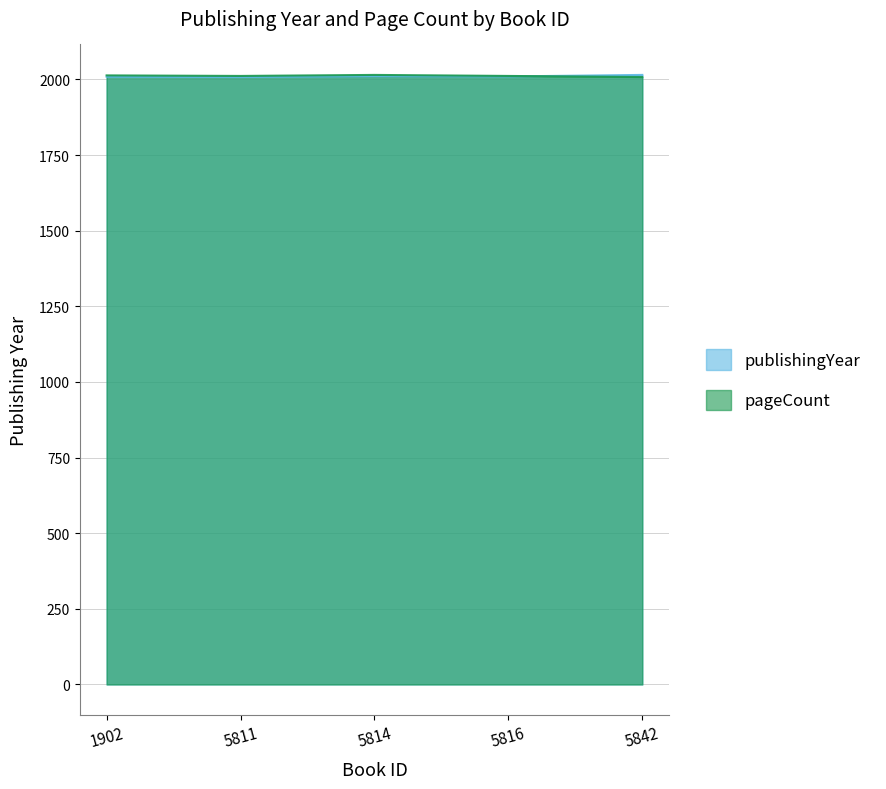

What is the total value across all series at 1902?

4022.4